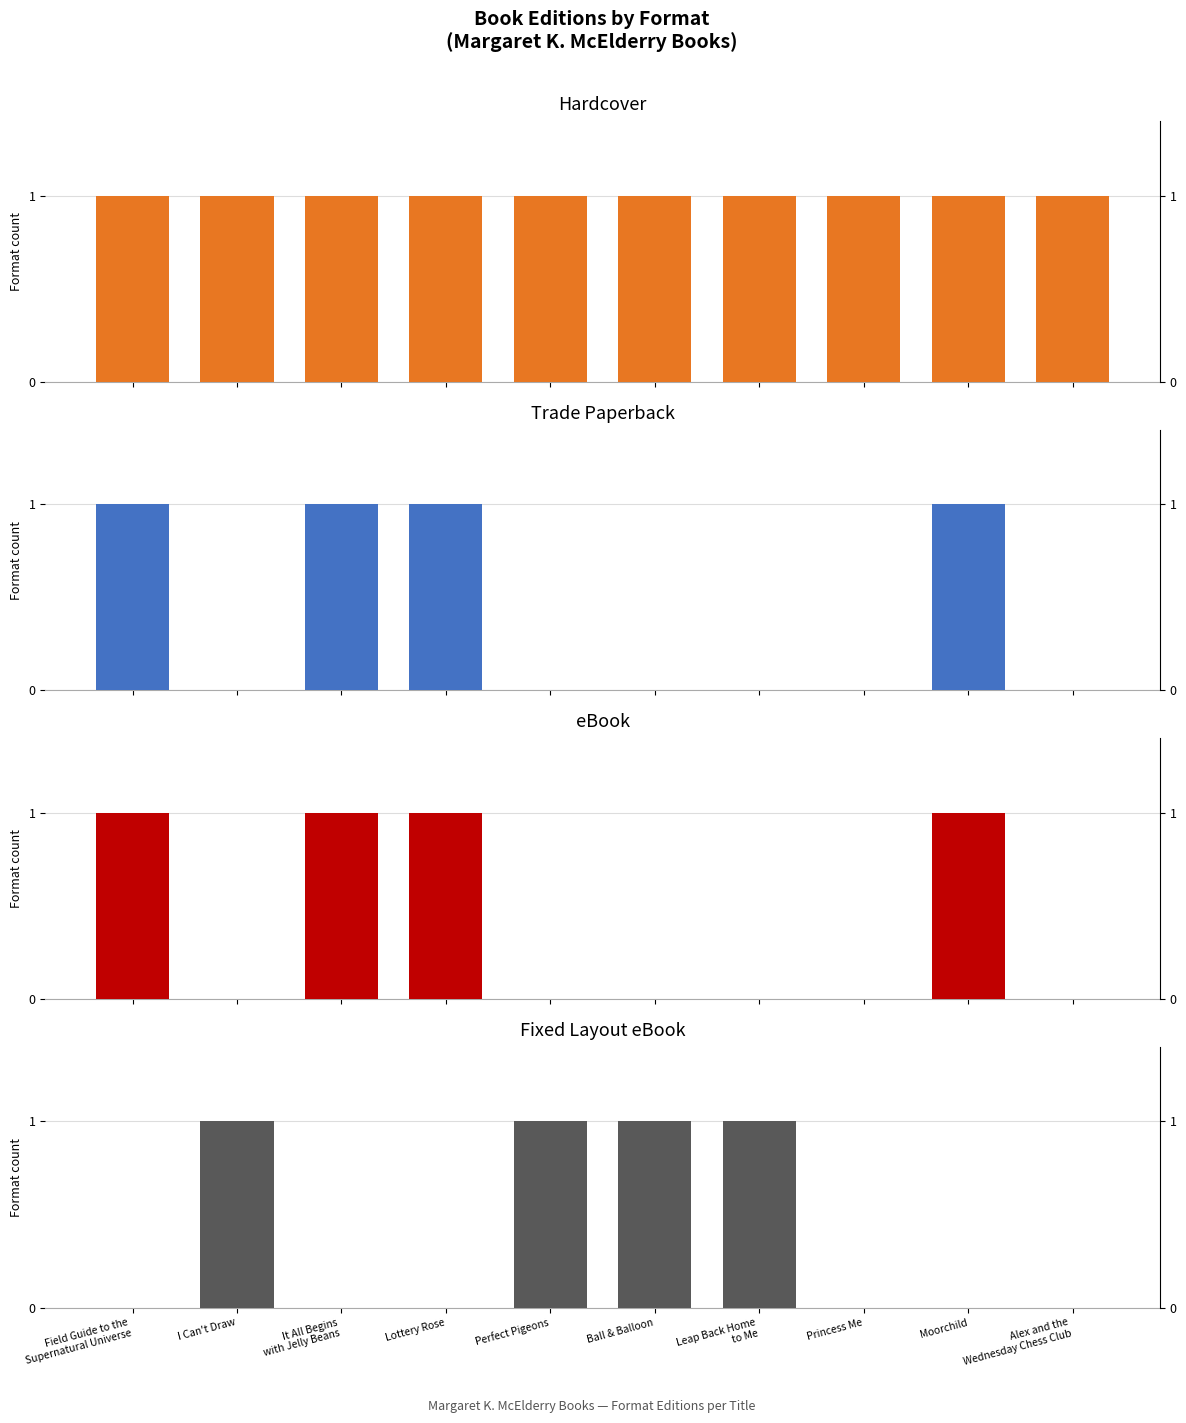

Reading left to right, what are all the values shown in this chart?

Hardcover: 1	1	1	1	1	1	1	1	1	1
Trade Paperback: 1	0	1	1	0	0	0	0	1	0
eBook: 1	0	1	1	0	0	0	0	1	0
Fixed Layout eBook: 0	1	0	0	1	1	1	0	0	0